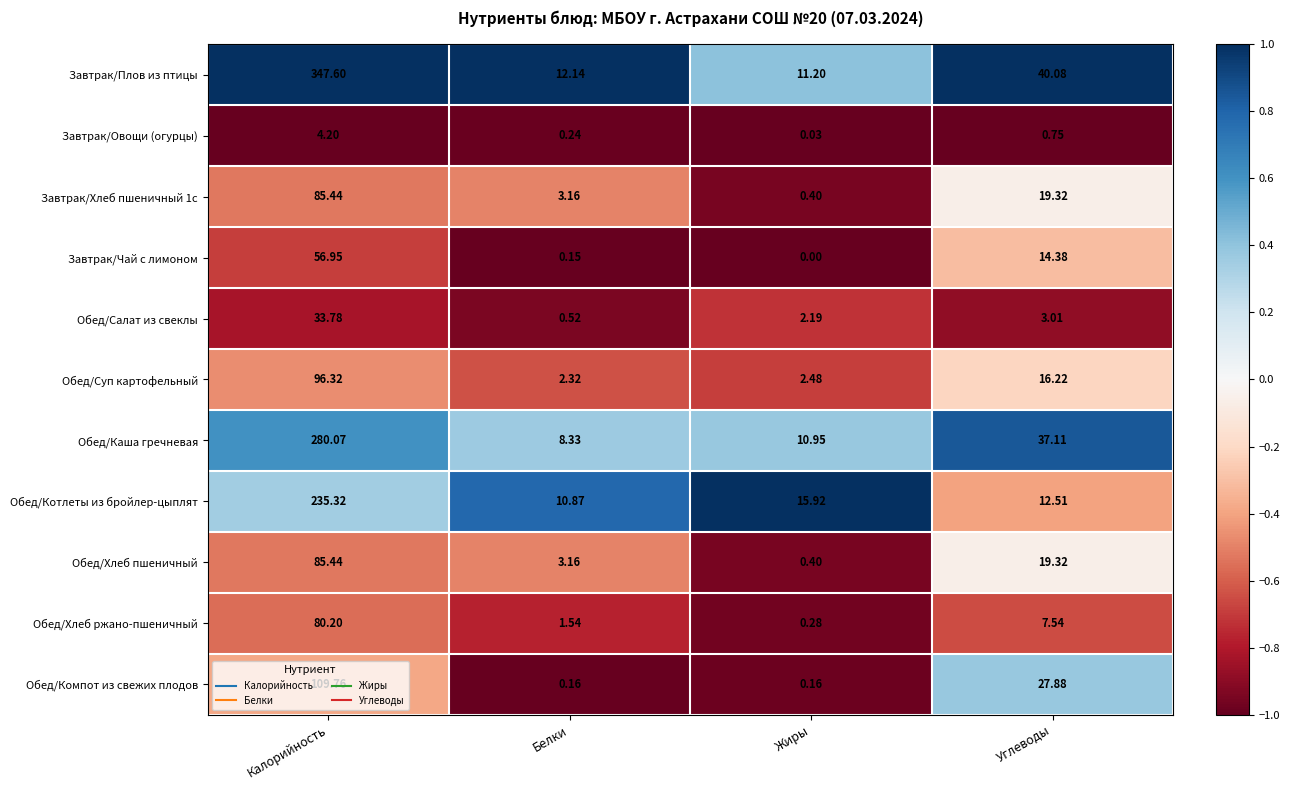

At which category is the sum across all series the highest?

Калорийность